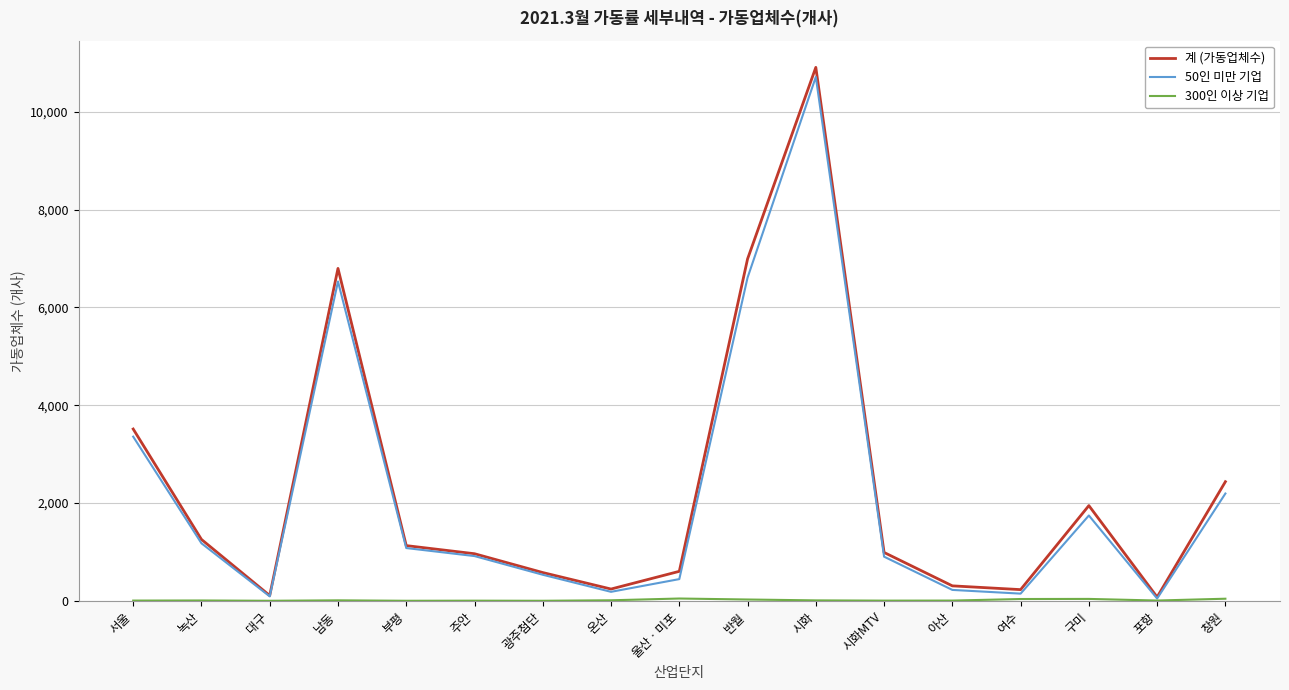

The 50인 미만 기업 series shows 6531 at 남동. True or false?

True